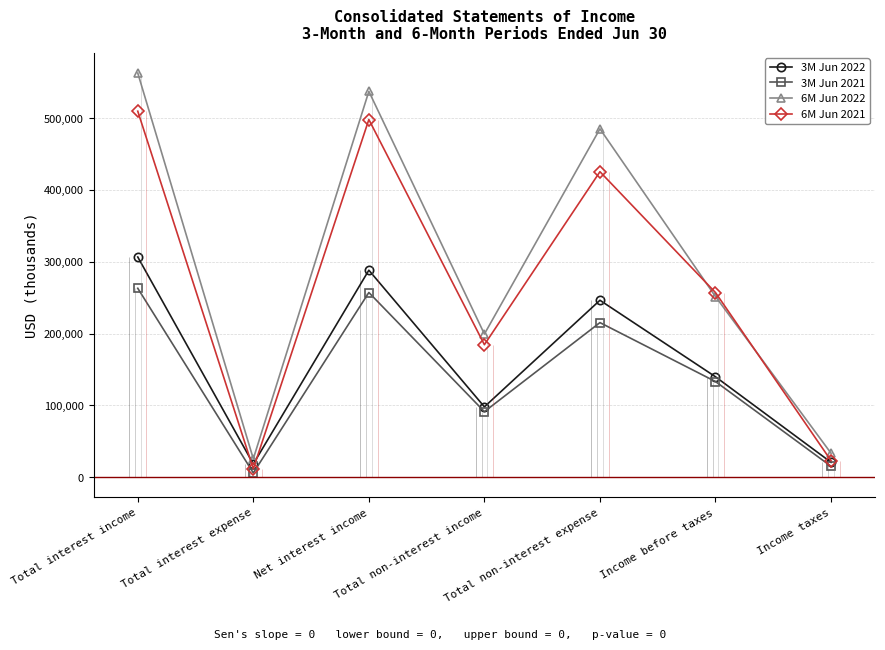

What is the label of the 4th point from the left?

Total non-interest income